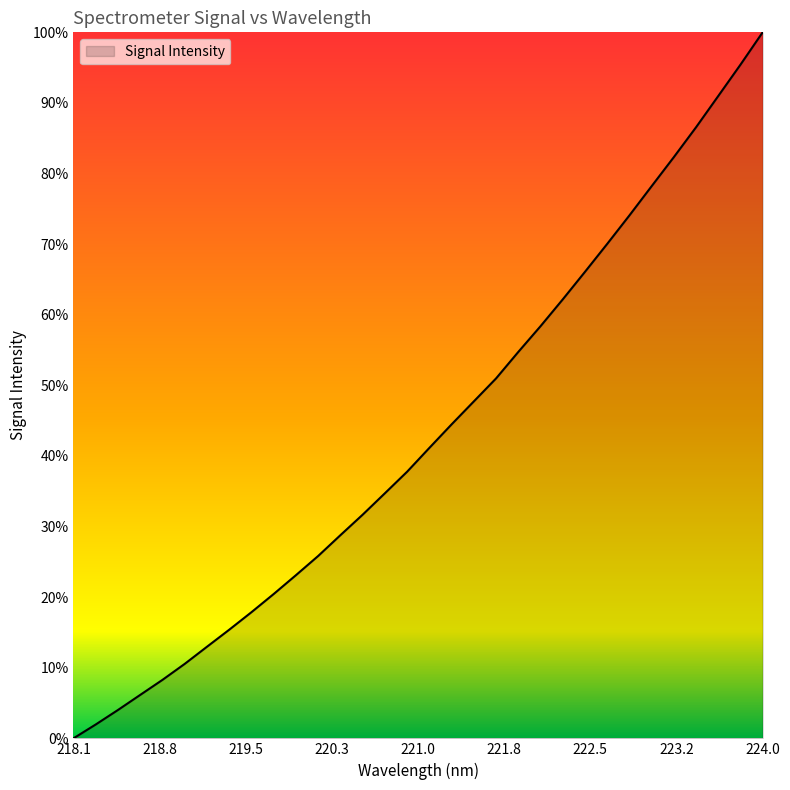

Does the chart display data point markers on the line(s)?

No